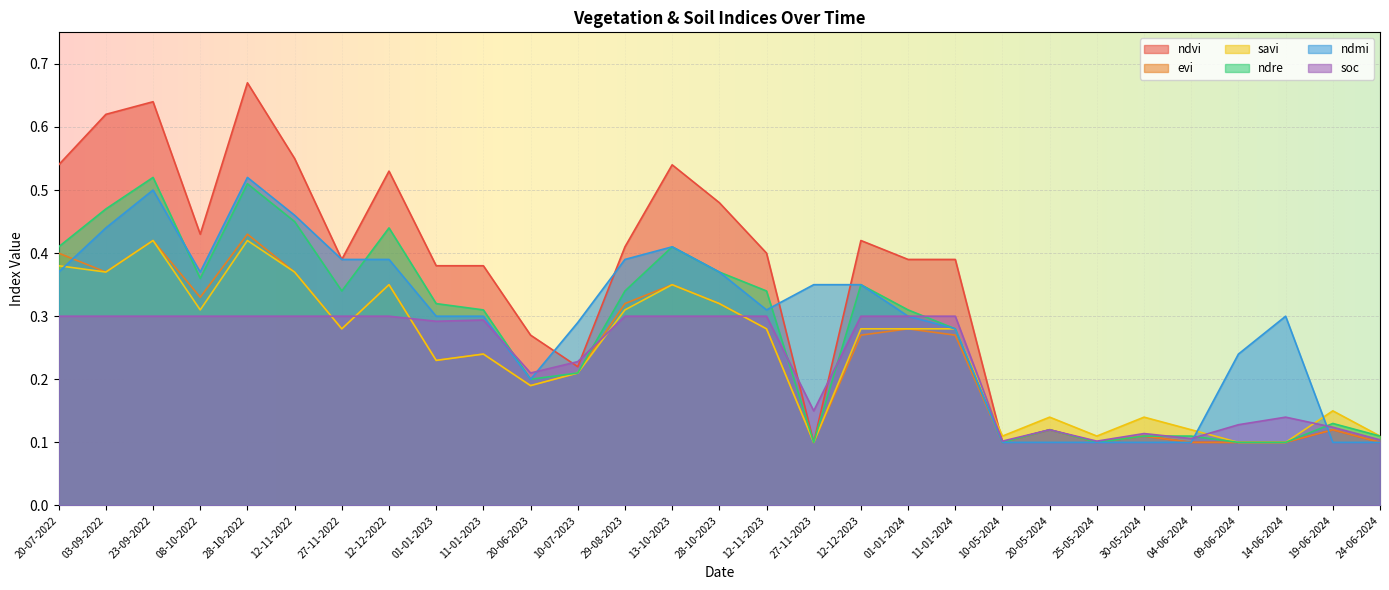

What is the total value across all series at 27-11-2022?

2.0